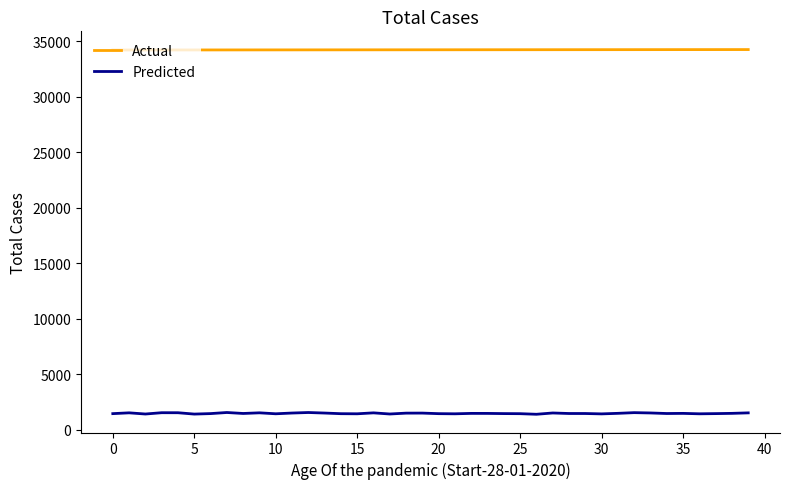

Which series has the largest total across all categories?

Actual